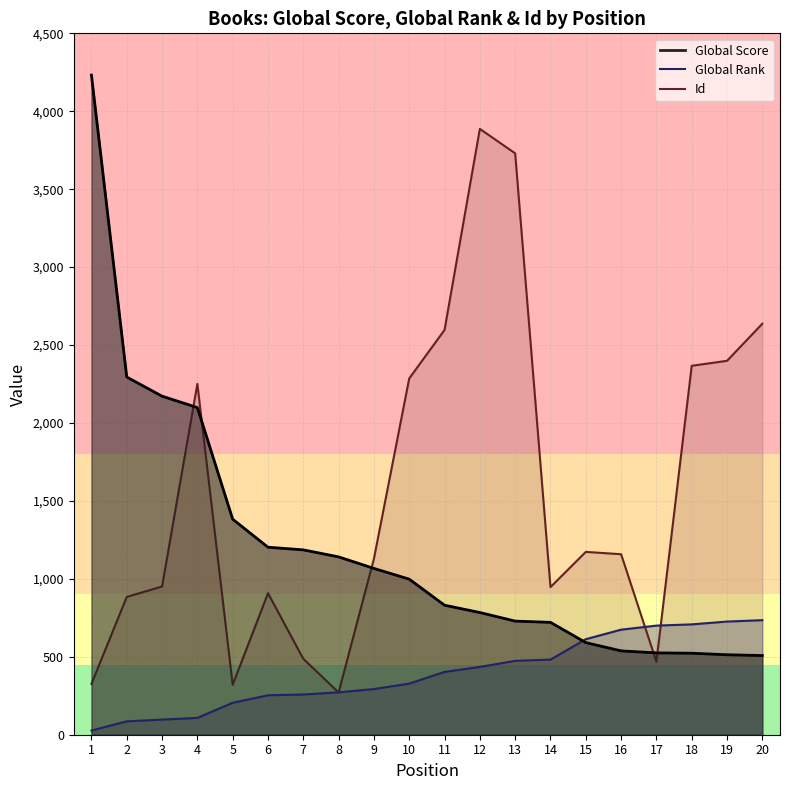

The Global Score series shows 729 at 13. True or false?

True